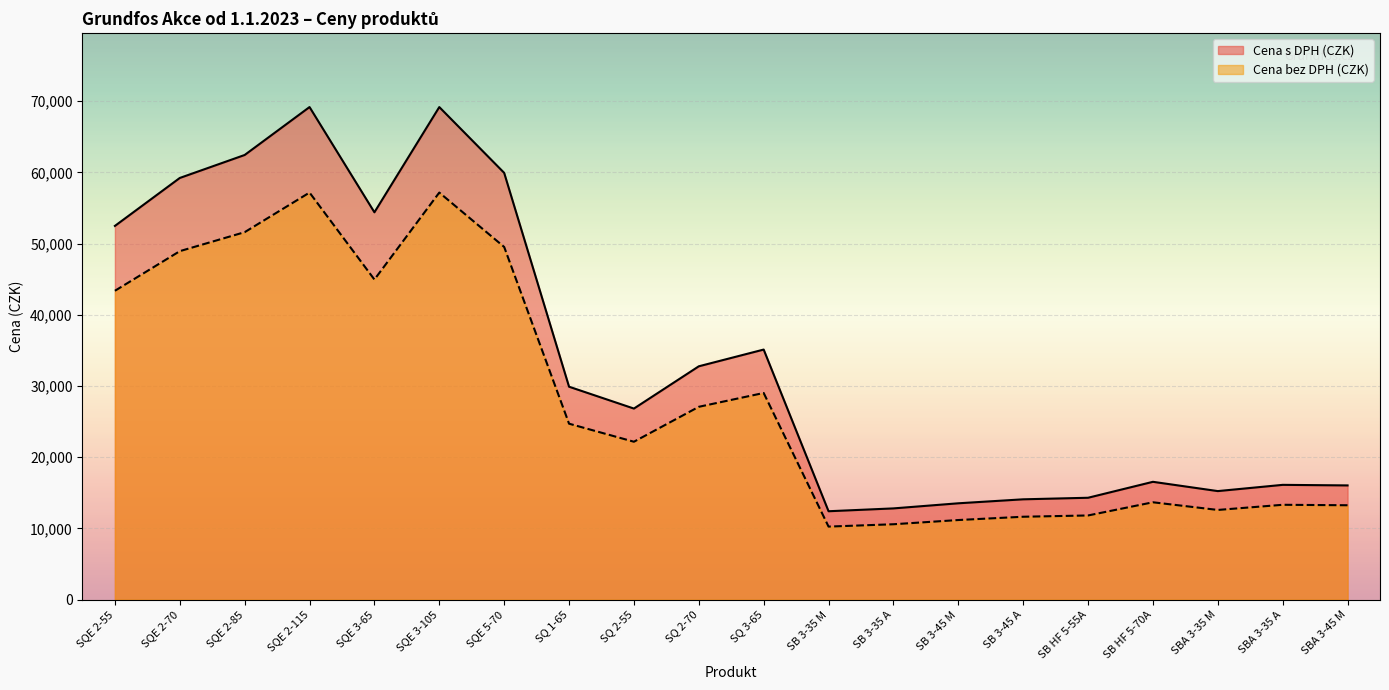

In Cena bez DPH (CZK), how many points are higher than both neighbors (excluding endpoints)?

5